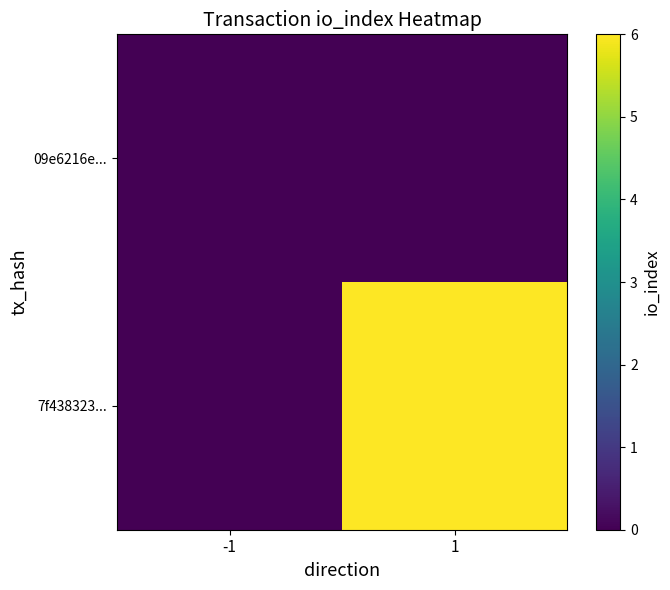

Which series has the largest total across all categories?

7f438323...